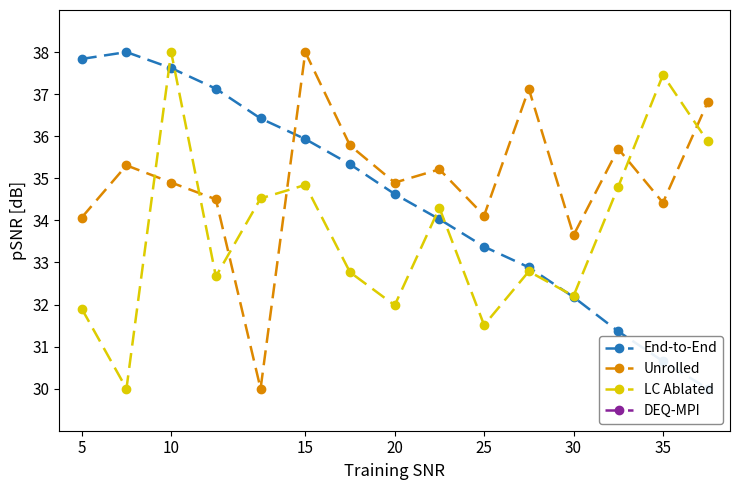

The value of LC Ablated at 15 is 23.7. True or false?

False